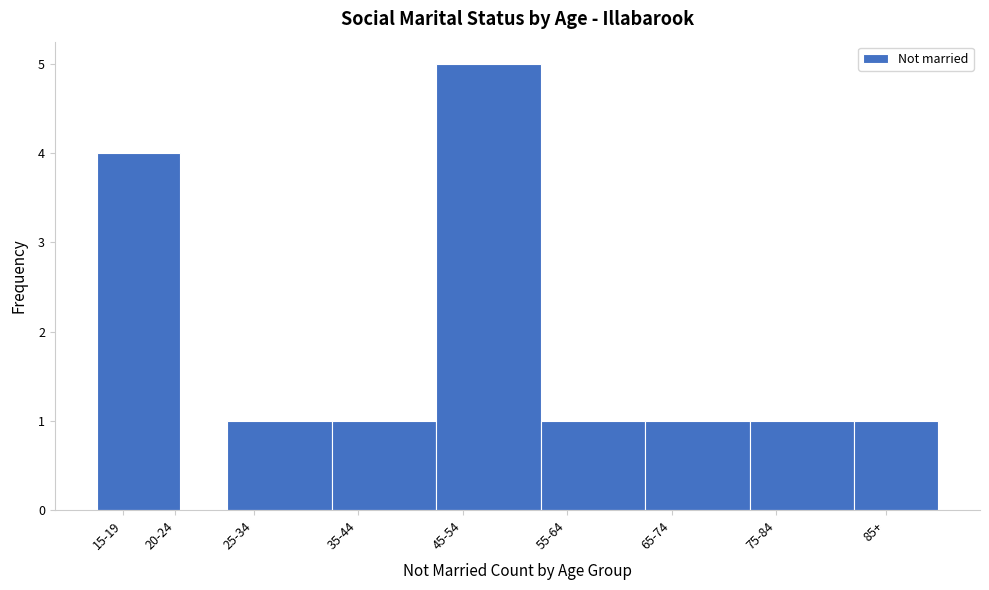

Reading left to right, extract all data points from this chart.

15-19=4	20-24=0	25-34=1	35-44=1	45-54=5	55-64=1	65-74=1	75-84=1	85+=1